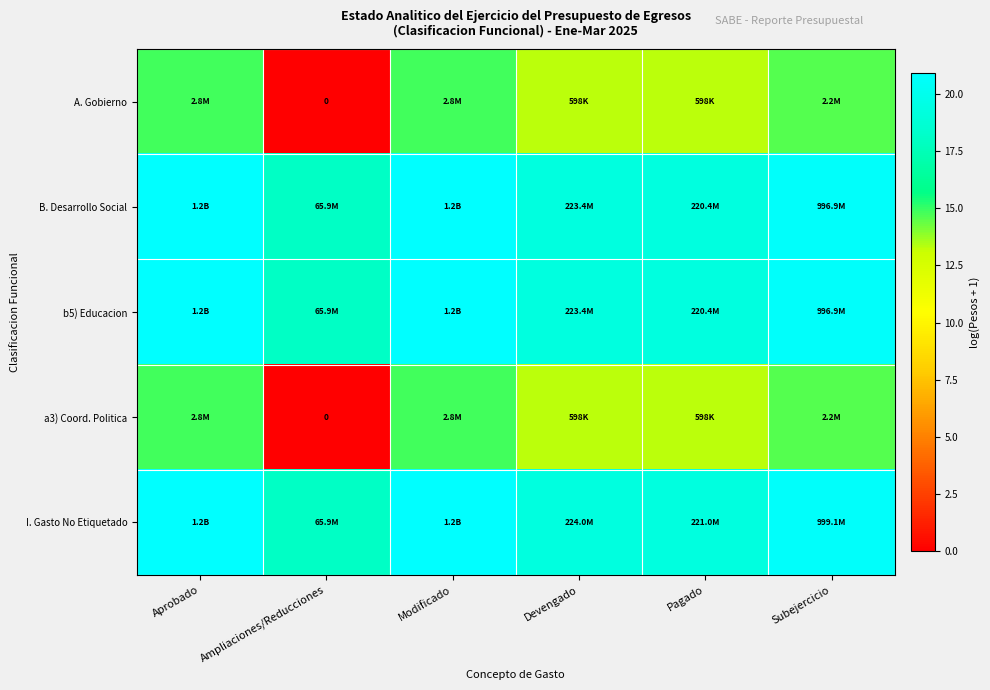

What is the total value across all series at Pagado?

84.2